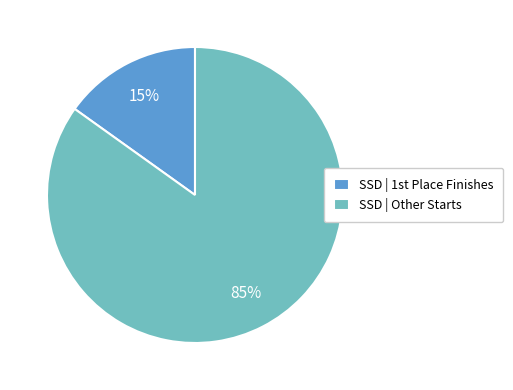

To the nearest percent, what is the difference between the largest and smallest slice percentages?

70%